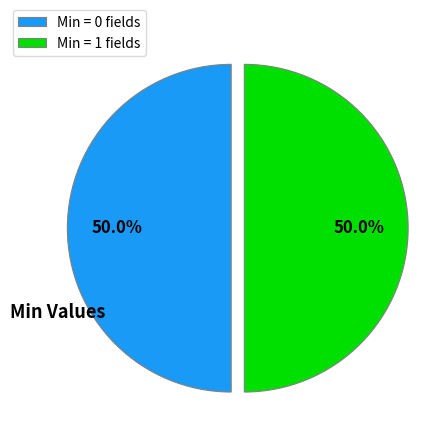

What is the ratio of the value at Min = 0 fields to the value at Min = 1 fields?

1.0